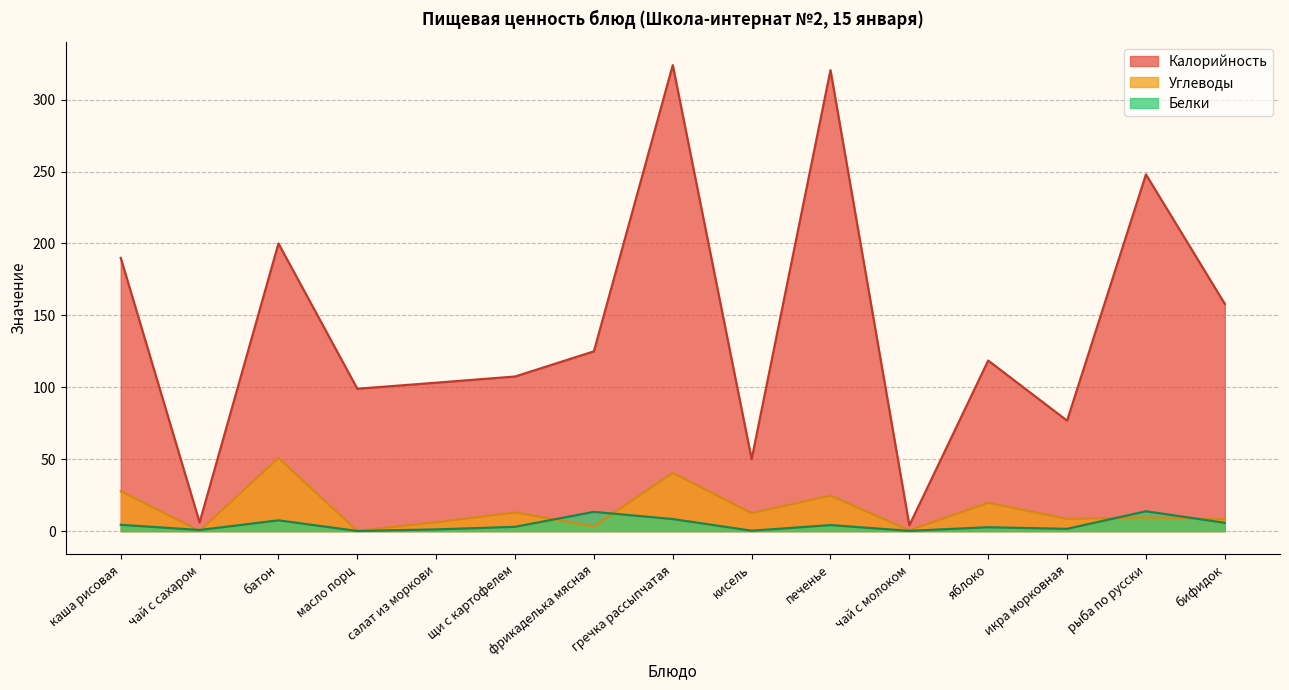

What are all the series names shown in the legend?

Калорийность, Углеводы, Белки